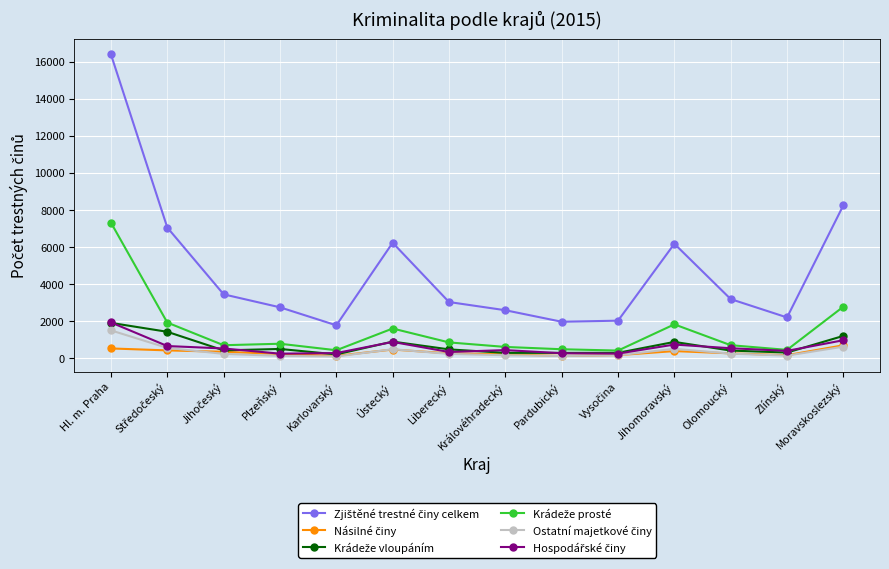

What is the difference between the highest and lowest values at Jihomoravský?

5786